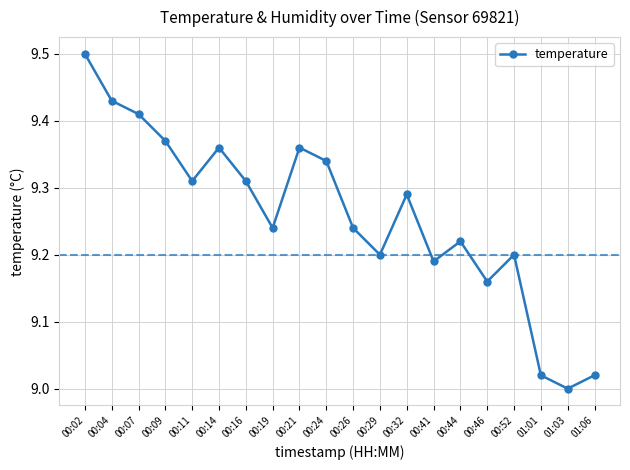

True or false: the data has more than 1 interior local peaks.

True